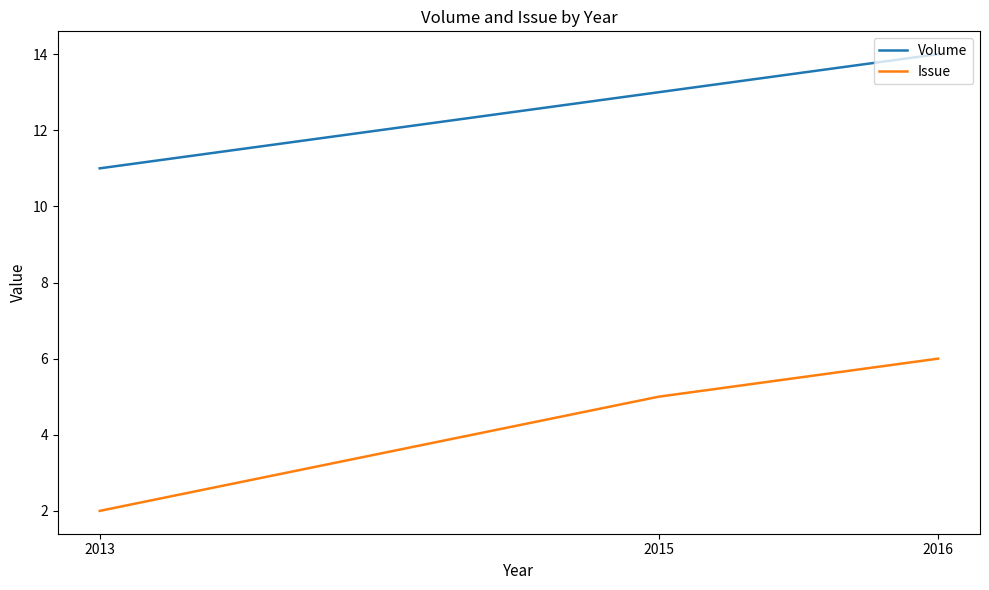

At which category does the chart reach its minimum across all series?

2013